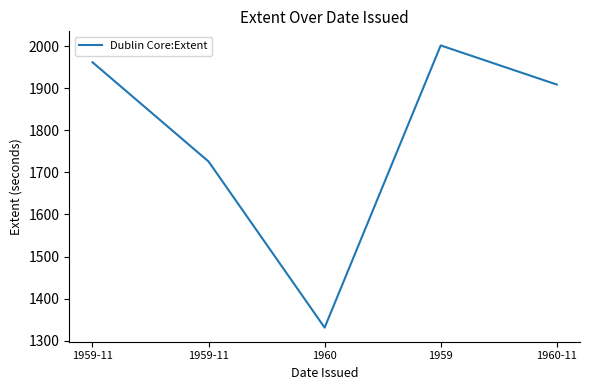

How many values are below 1909?

2